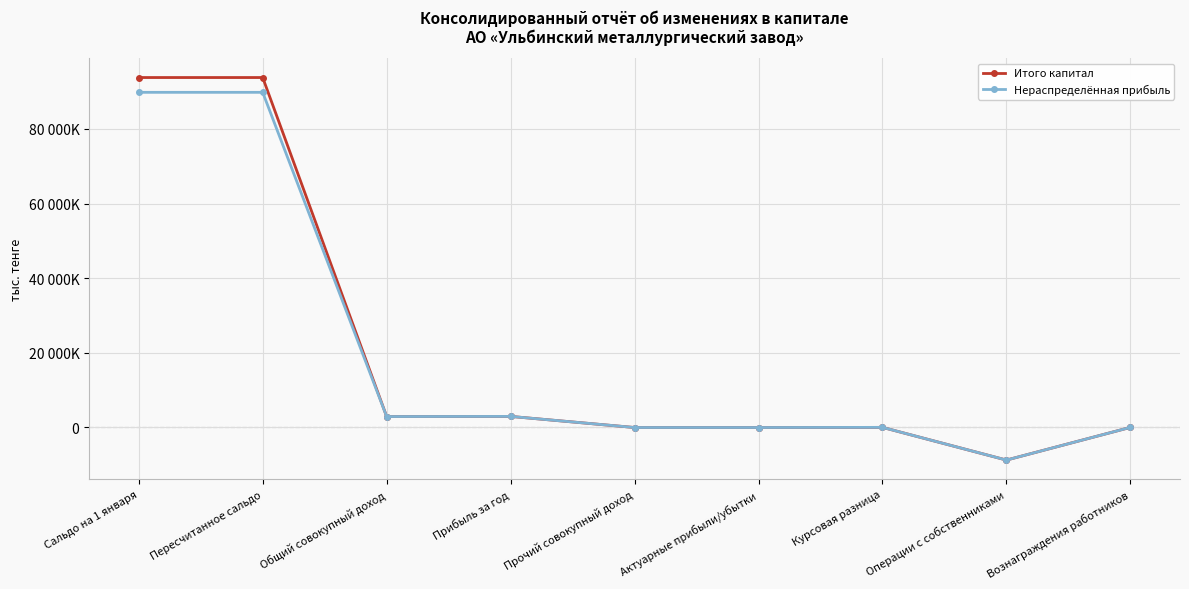

Which series has the largest total across all categories?

Итого капитал